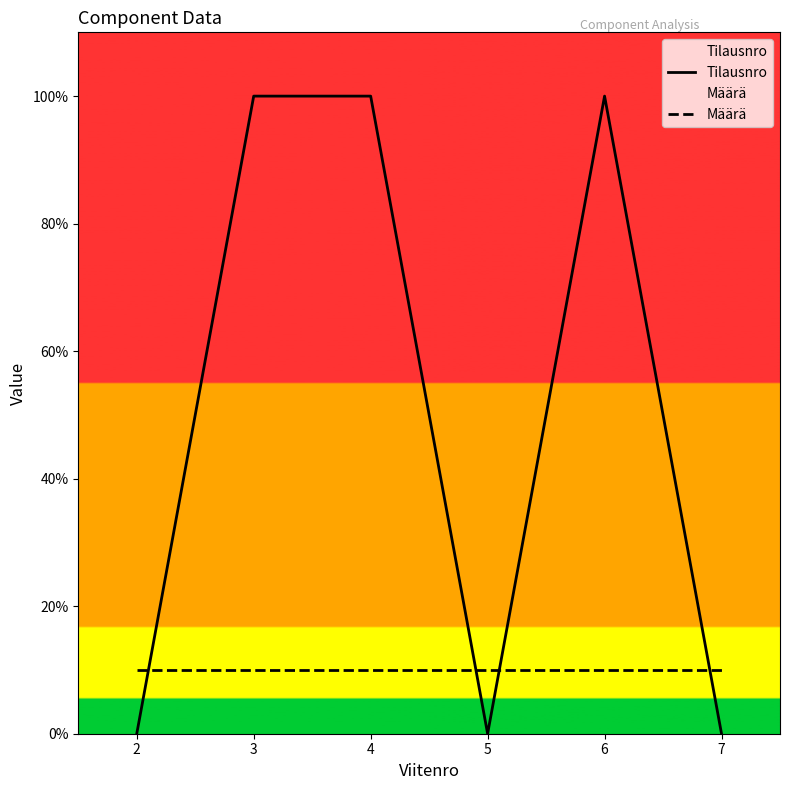

Where is the first local maximum for Tilausnro?

4